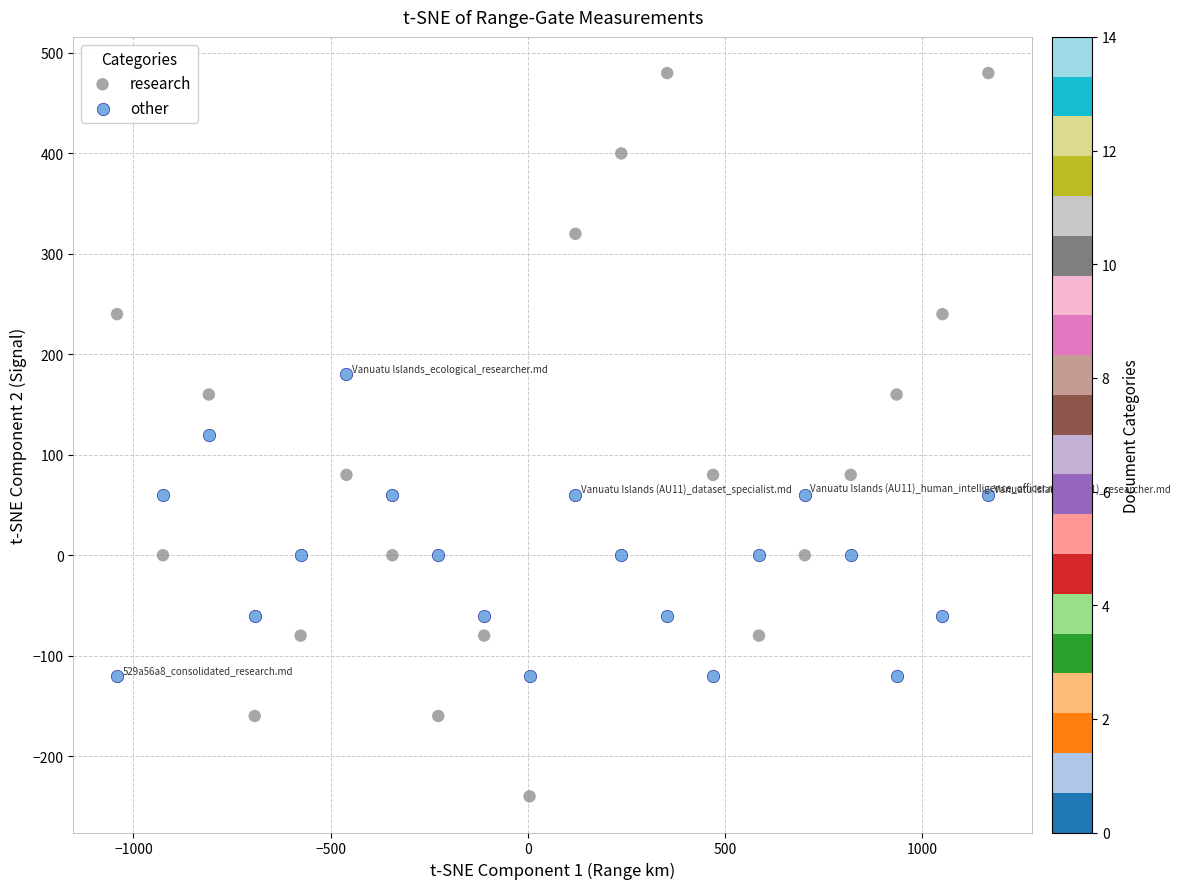

Which series contains the highest Y value?

research